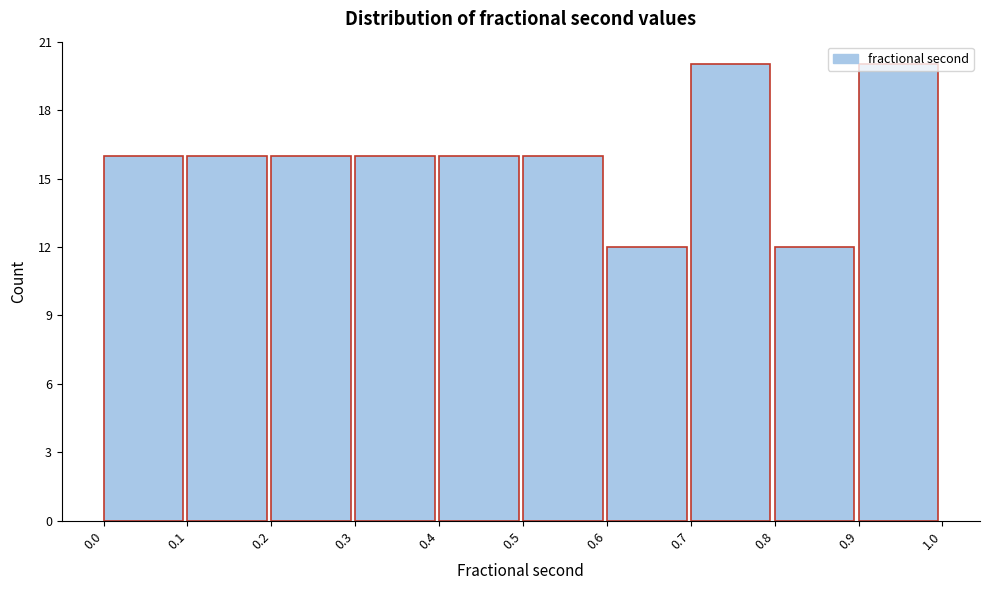

What is the height of the bar covering 0.6 to 0.7 on the x-axis? The values are not printed on the chart, so give them approximately, as read against the axis.

12